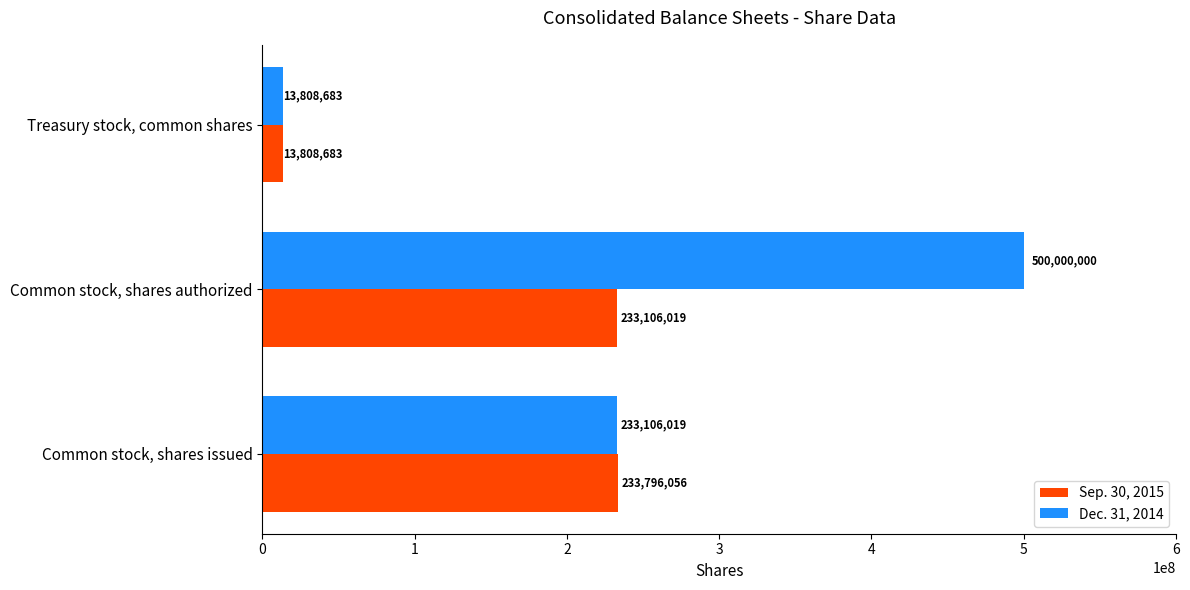

Which label corresponds to the largest value in the chart?

Common stock, shares authorized